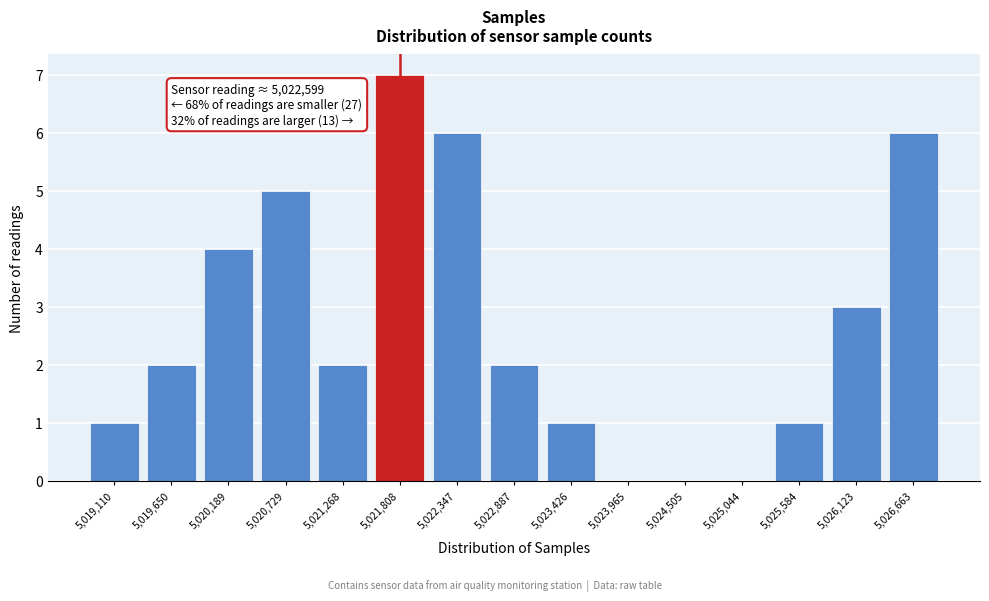

Over which range of the x-axis is the bar tallest?

5021500 to 5022100